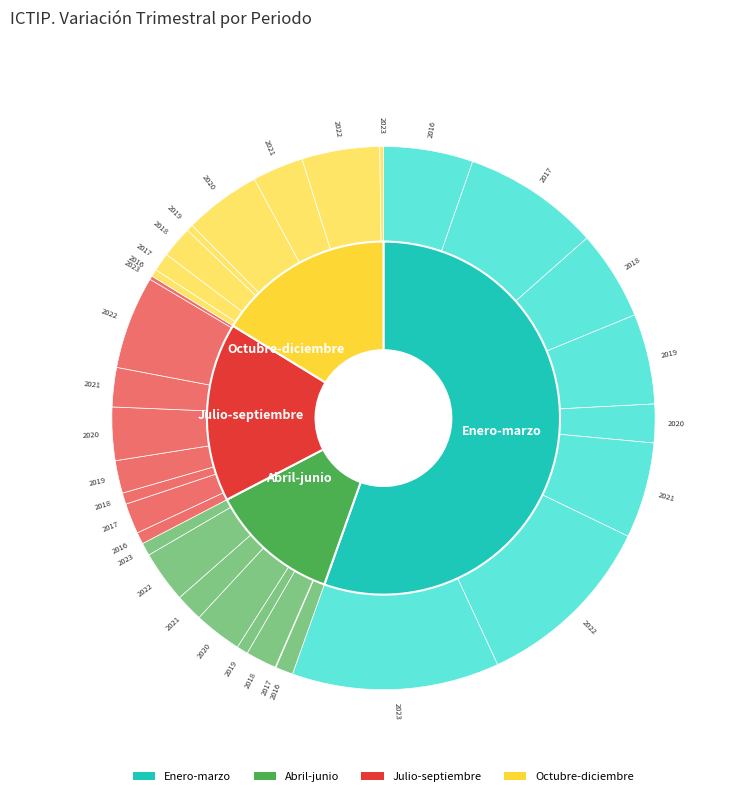

Combined, do 2019 and 2020 account for over 50%?

No